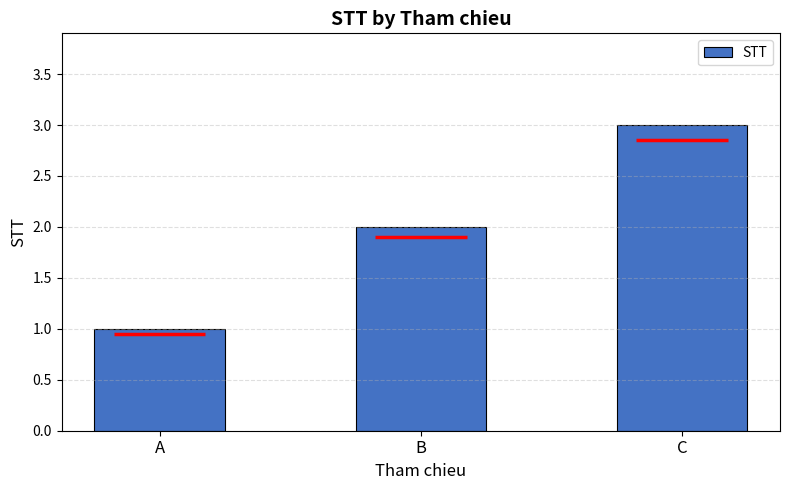

Reading left to right, what are all the values shown in this chart?

1	2	3